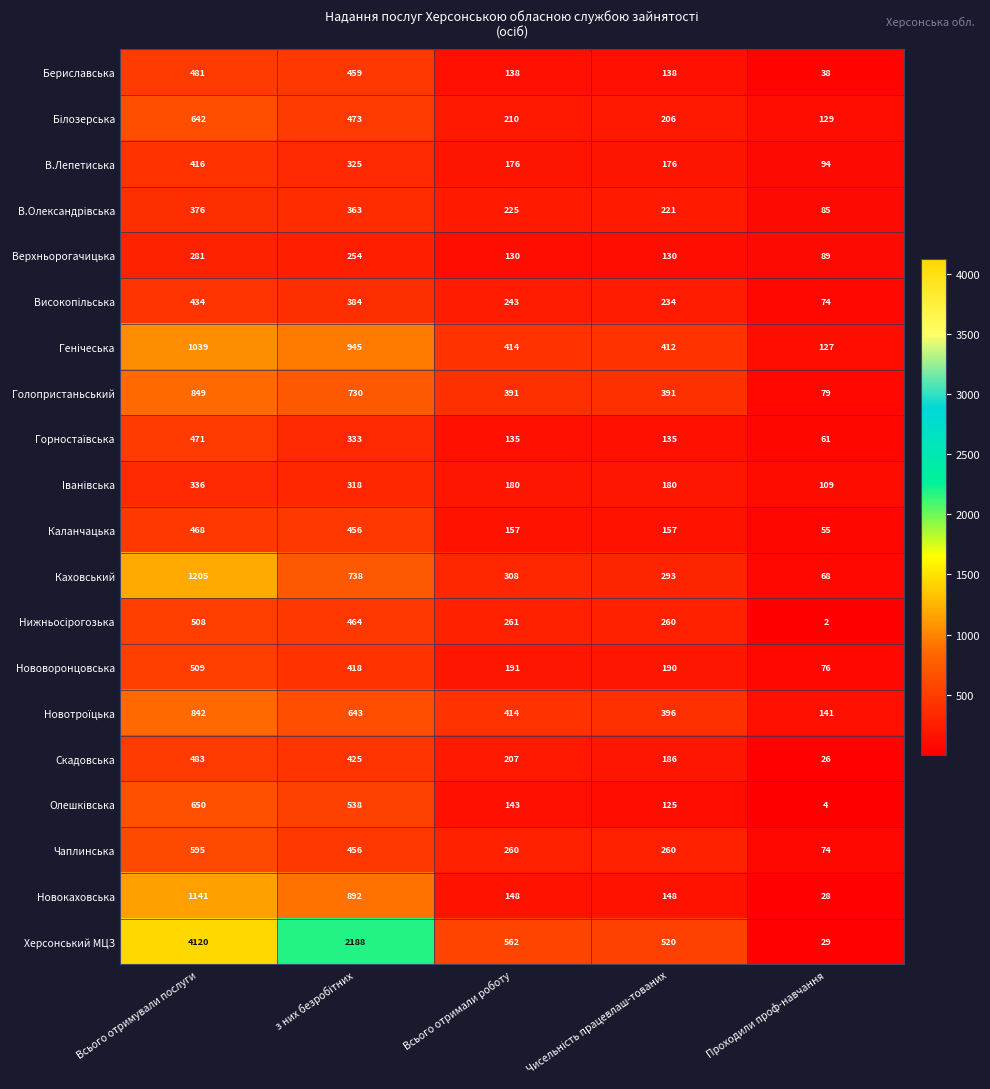

Which series has the widest spread of values?

Херсонський МЦЗ